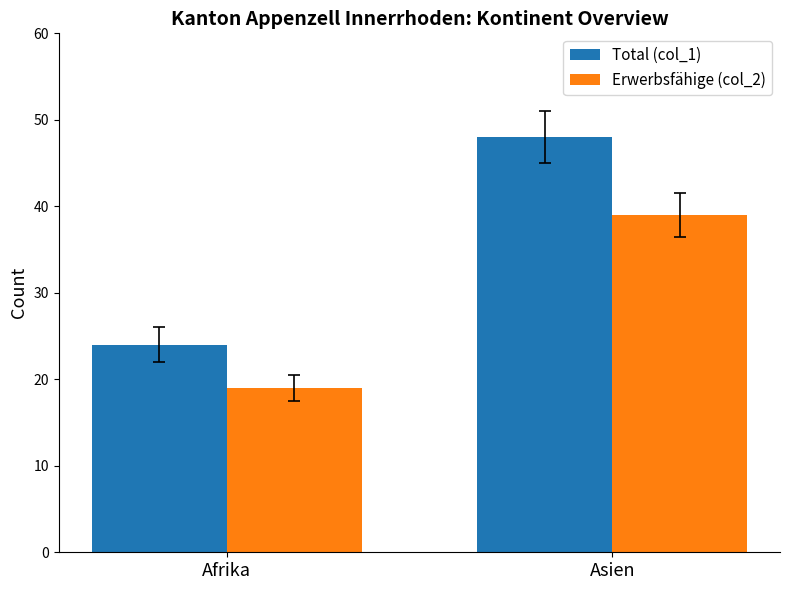

What is the label of the 1st bar from the left?

Afrika